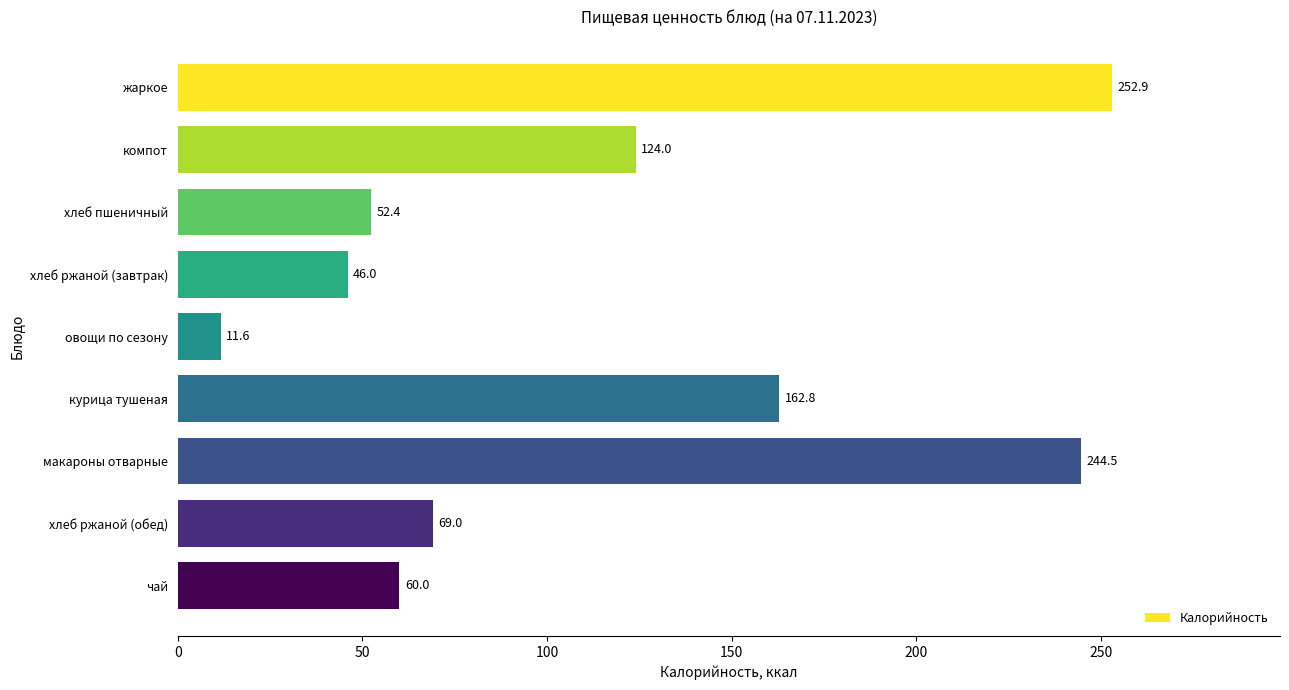

What position from the top is макароны отварные?

7